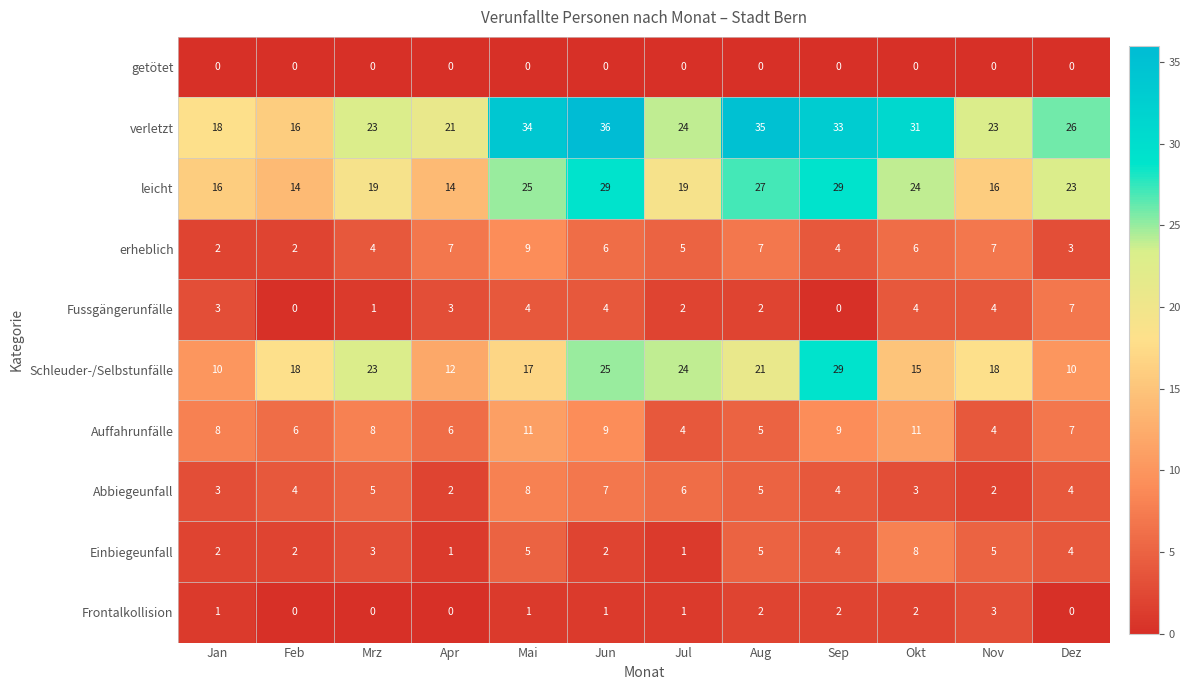

Which series has the widest spread of values?

verletzt